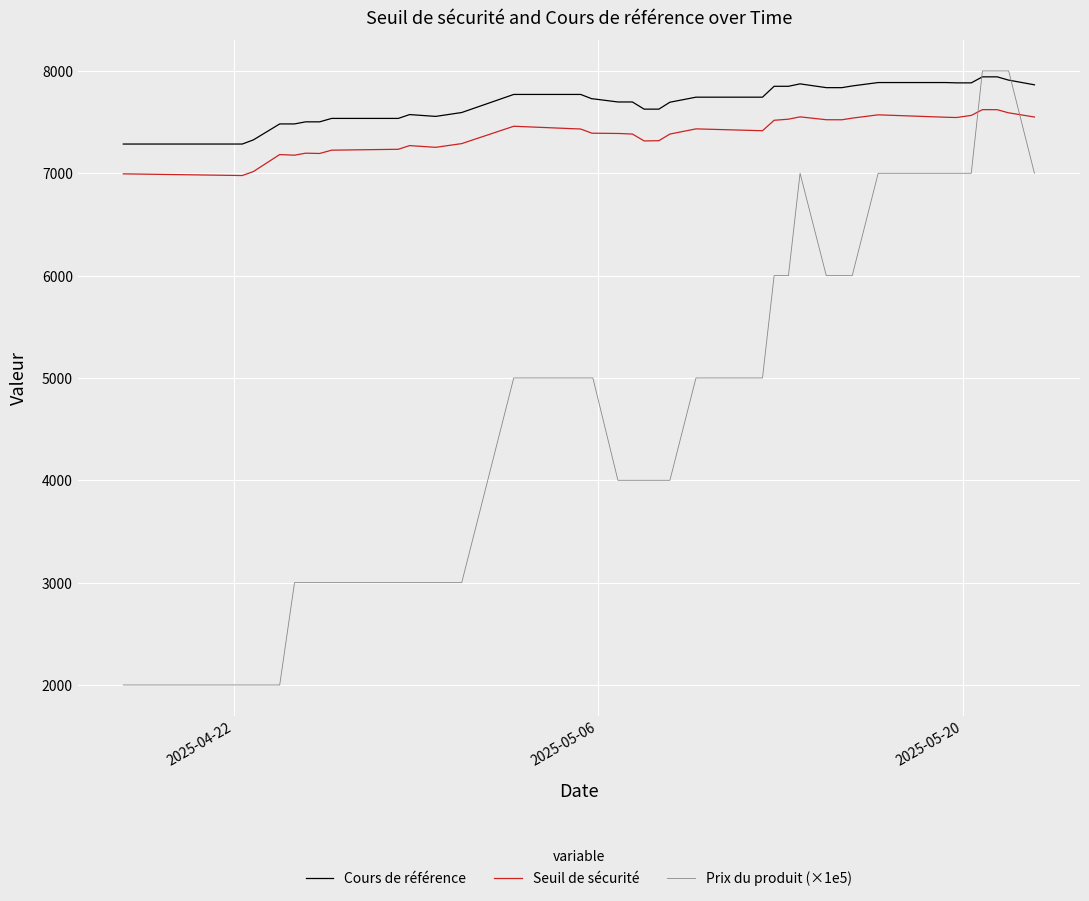

What is the lowest value of the Prix du produit (×1e5) series?

2000.0